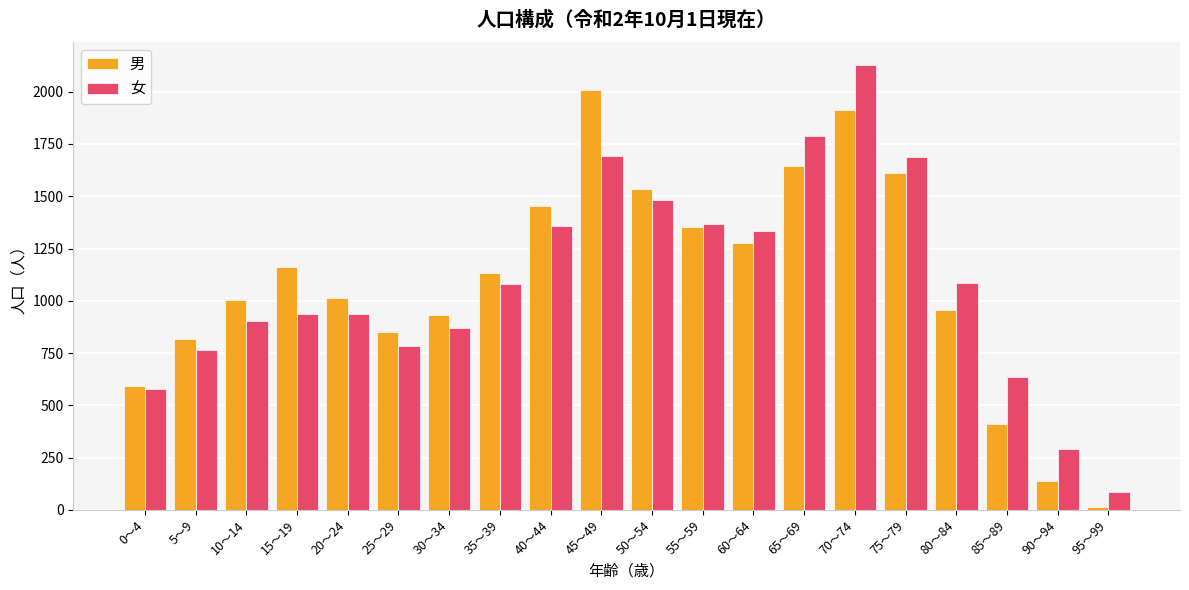

What is the label of the 17th bar from the right?

15～19